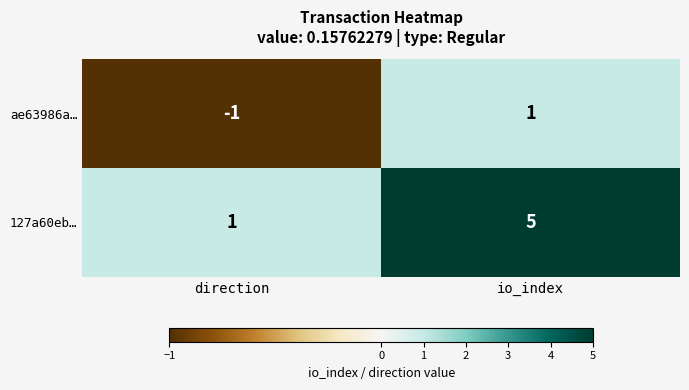

What is the spread (max minus min) of values at direction?

2